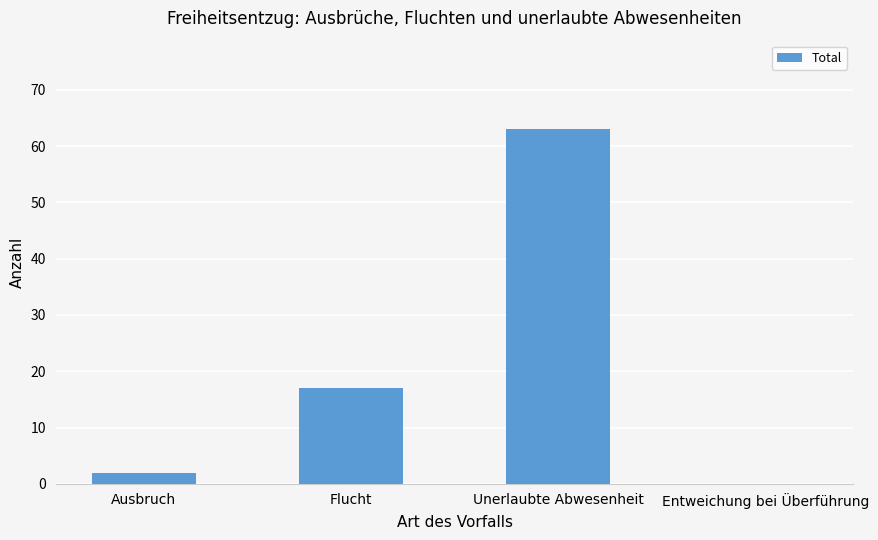

How many values are above zero?

3